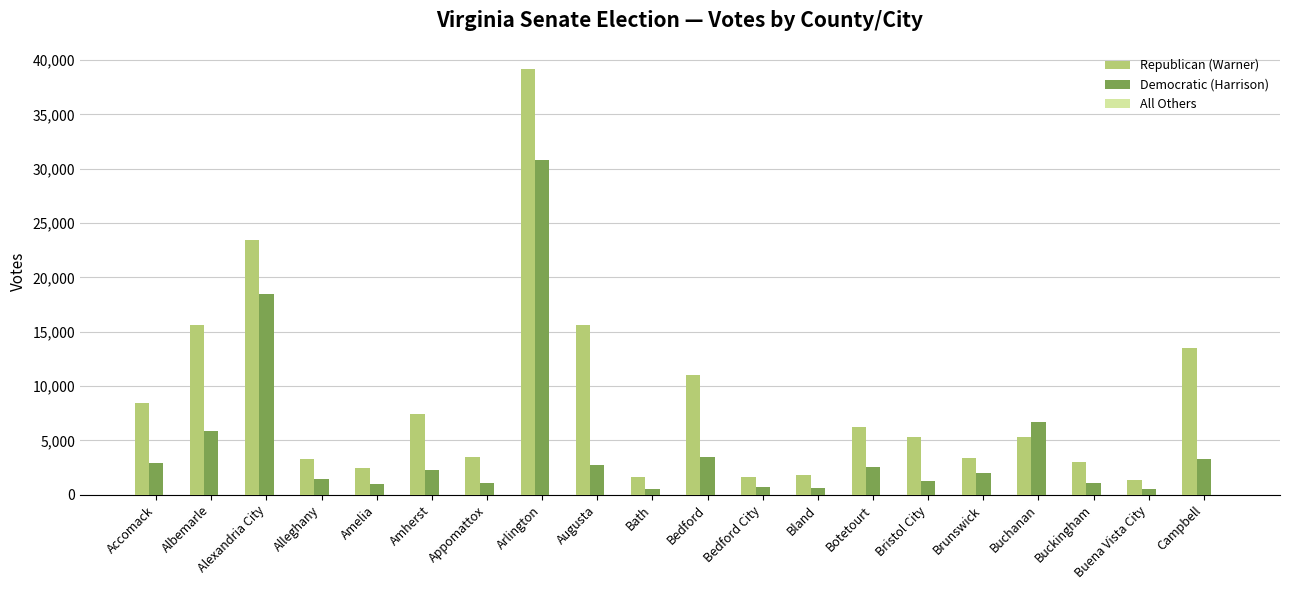

At which label is Republican (Warner) closest to 20268?

Alexandria City